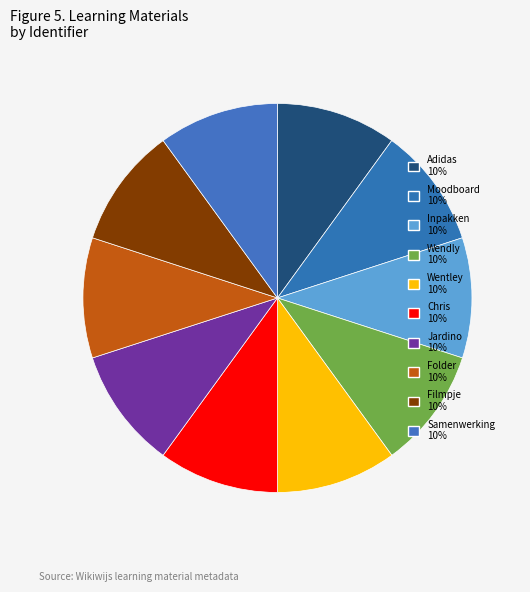

How many slices are in this pie chart?

10